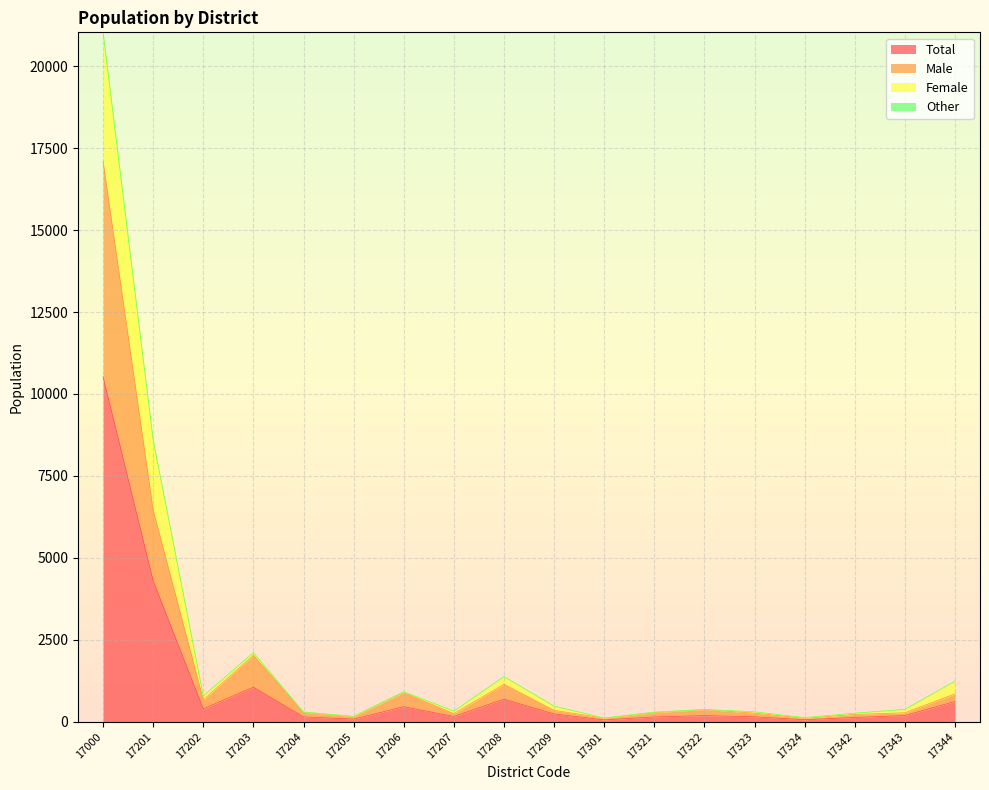

Which category has the lowest value in the Other series?

17301